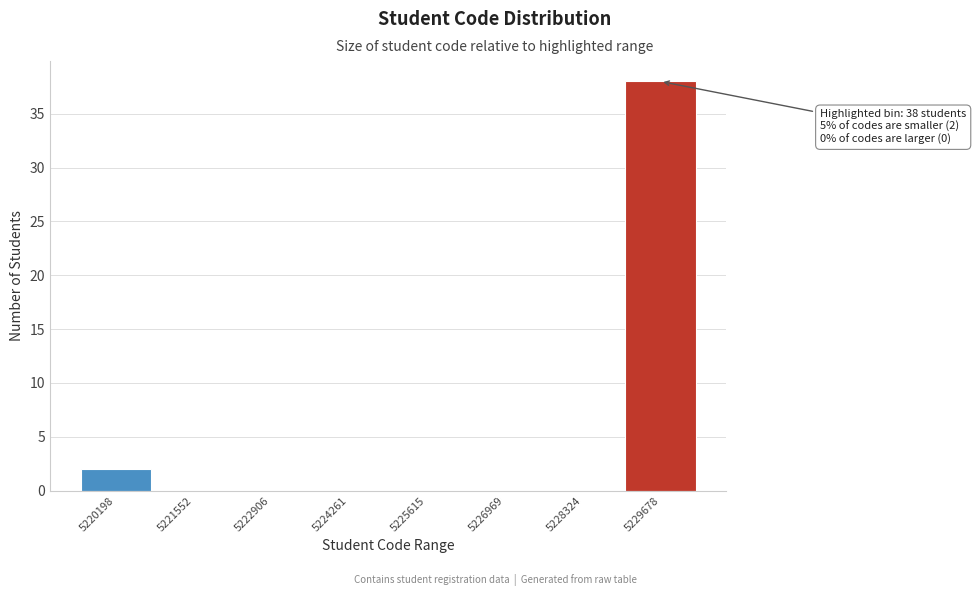

Reading left to right, what are all the values shown in this chart?

5220198=2	5221552=0	5222906=0	5224261=0	5225615=0	5226969=0	5228324=0	5229678=38